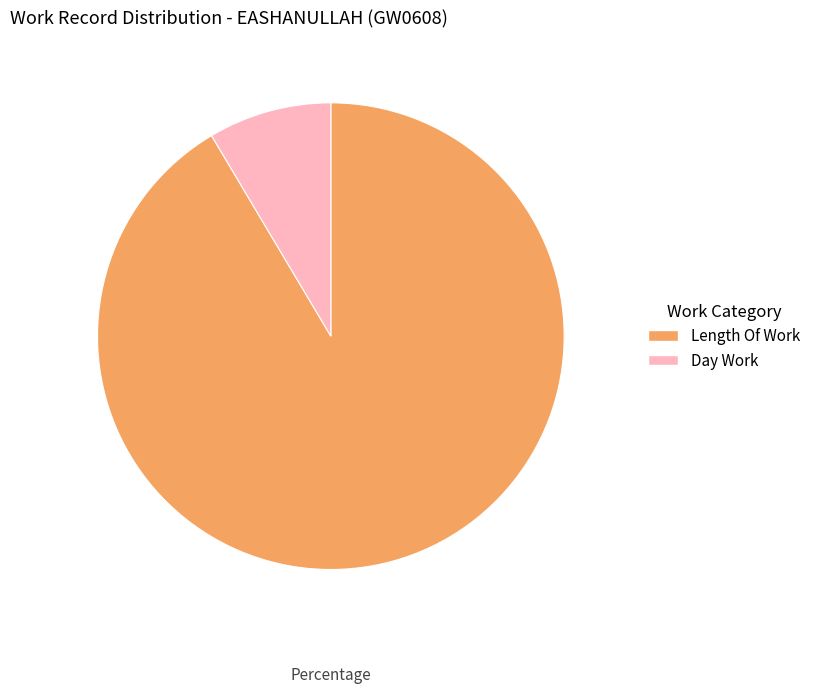

Rank the categories by value from highest to lowest.

Length Of Work, Day Work